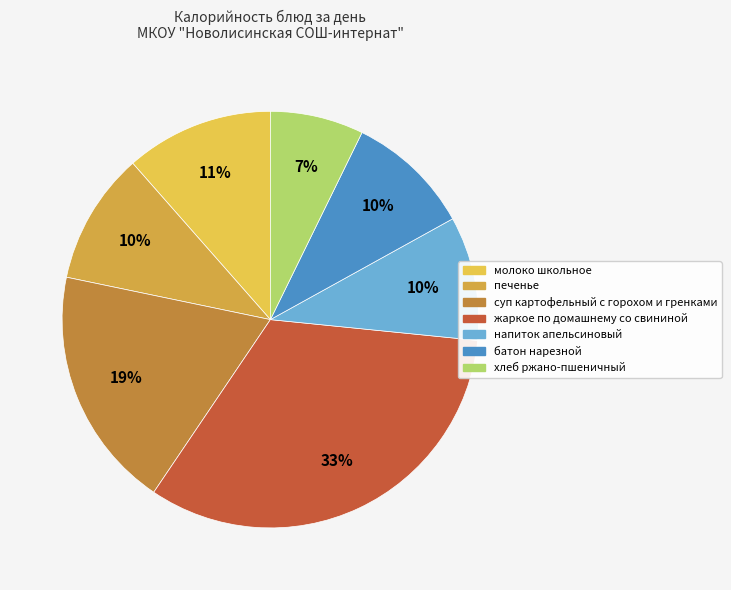

To the nearest percent, what is the combined percentage of суп картофельный с горохом и гренками and хлеб ржано-пшеничный?

26%